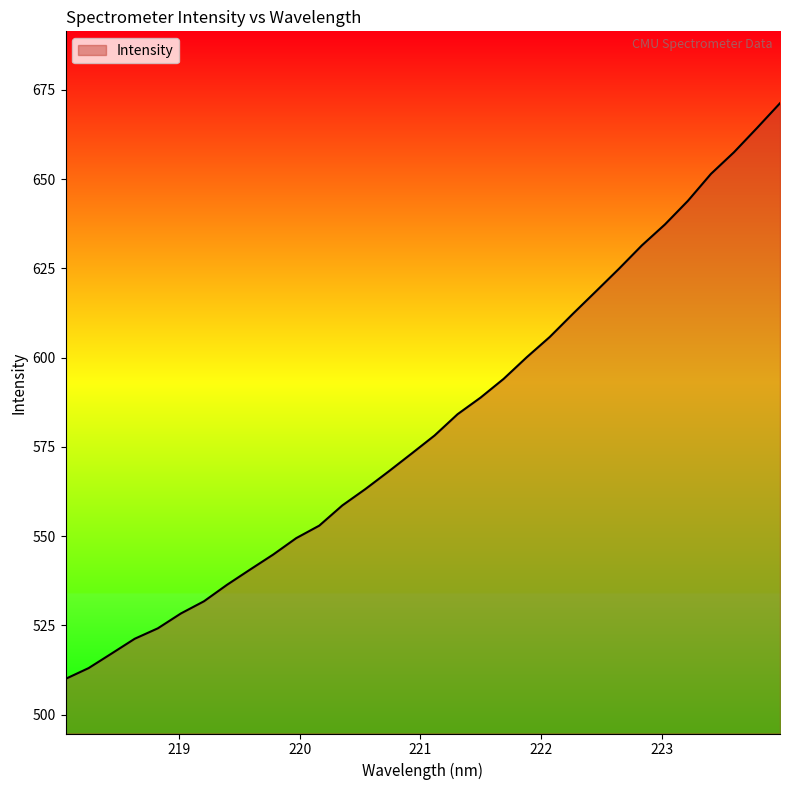

What is the smallest value displayed?

510.0